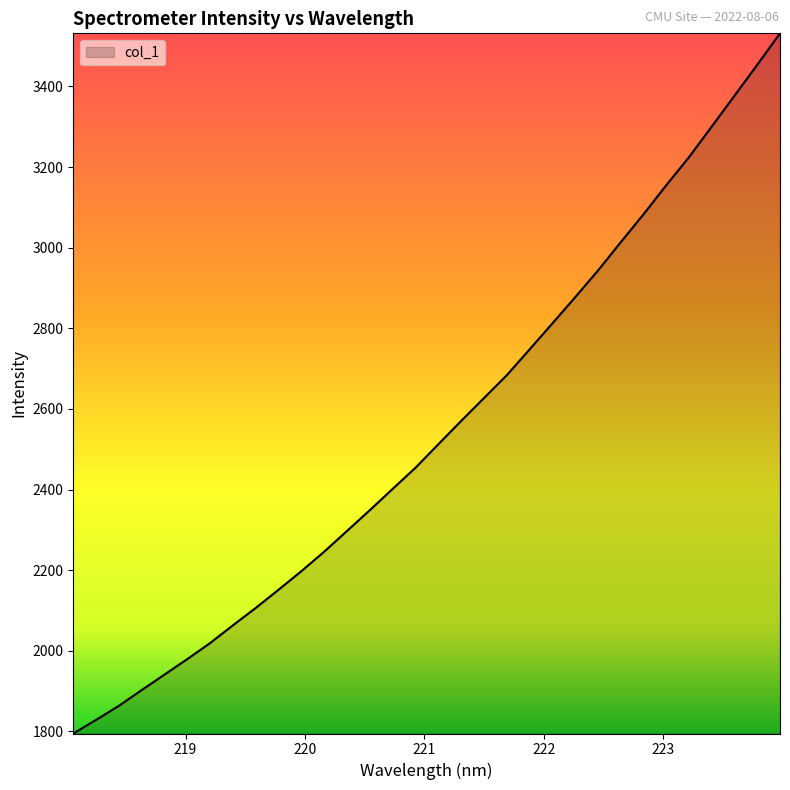

How many categories are shown in the chart?

32